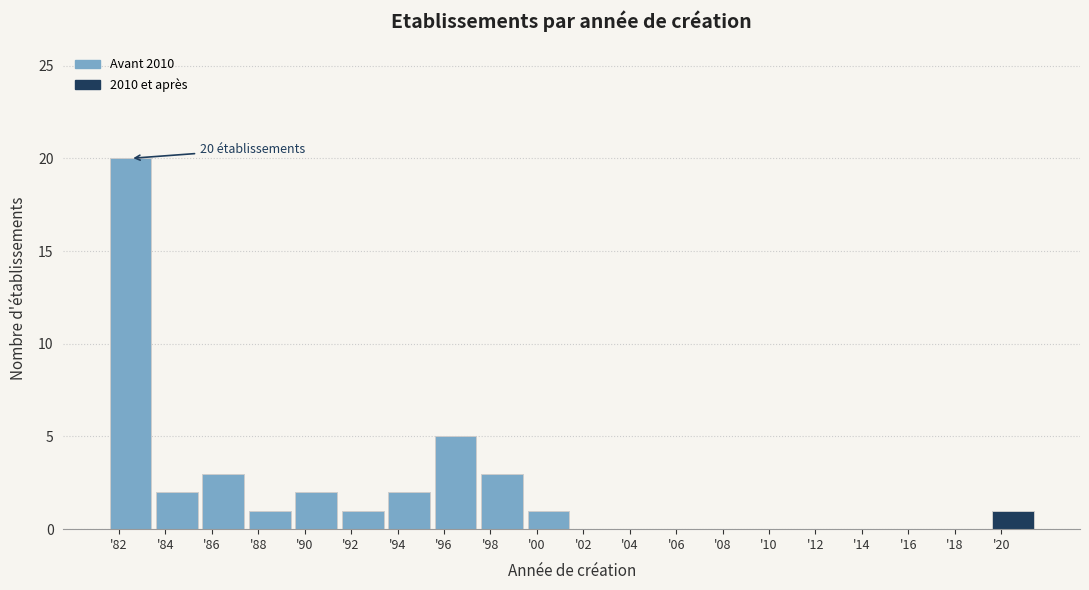

Reading left to right, what are all the values shown in this chart?

'82=20	'84=2	'86=3	'88=1	'90=2	'92=1	'94=2	'96=5	'98=3	'00=1	'02=0	'04=0	'06=0	'08=0	'10=0	'12=0	'14=0	'16=0	'18=0	'20=1